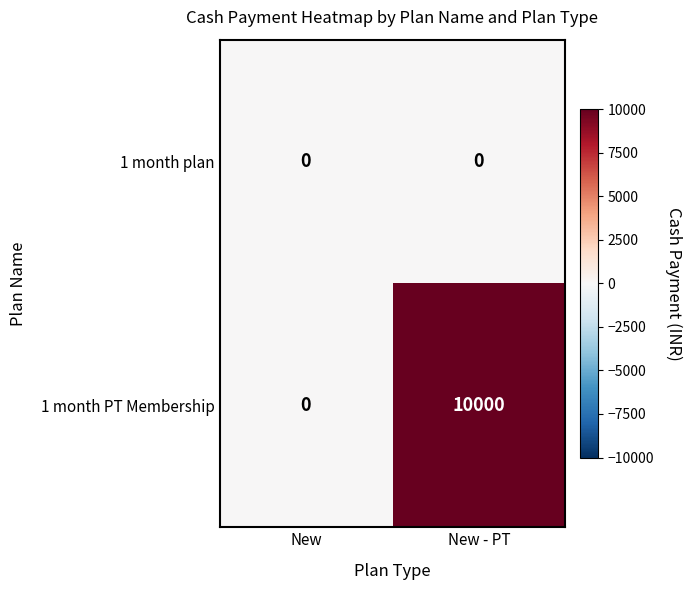

Which label corresponds to the largest value in the chart?

New - PT